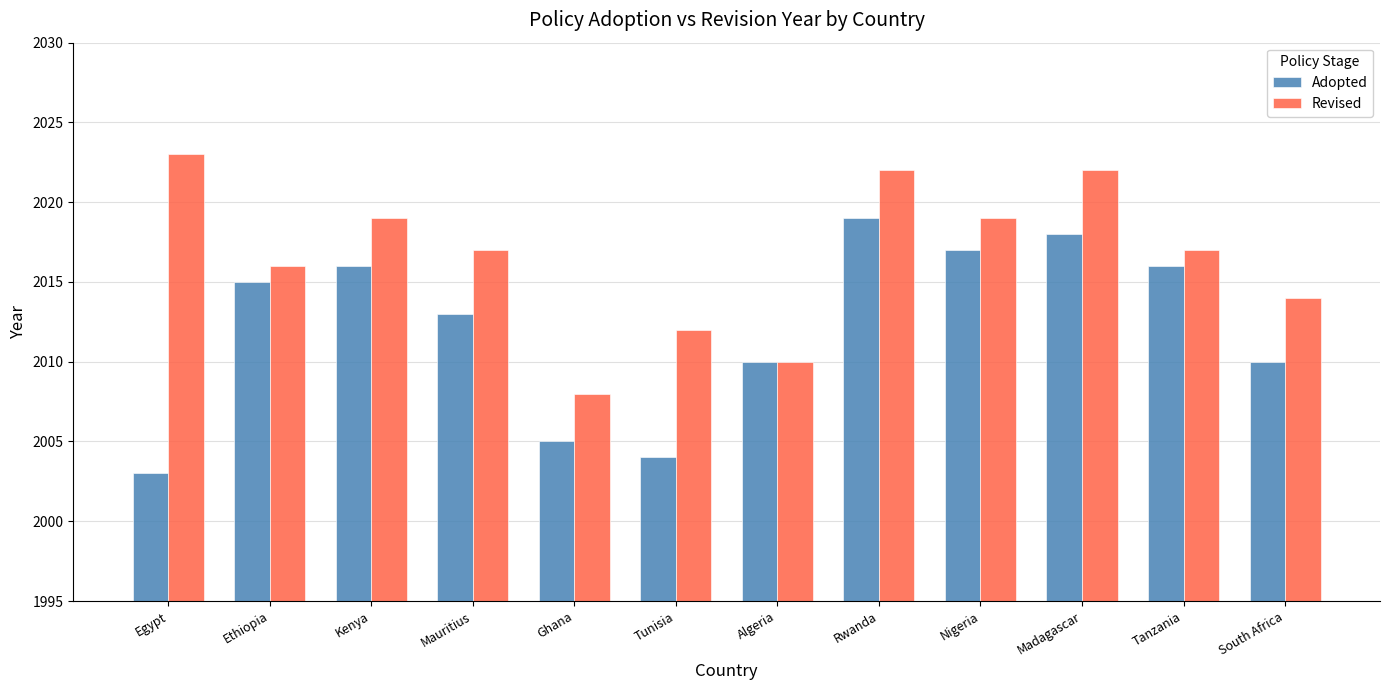

What is the total value across all series at Algeria?

4020